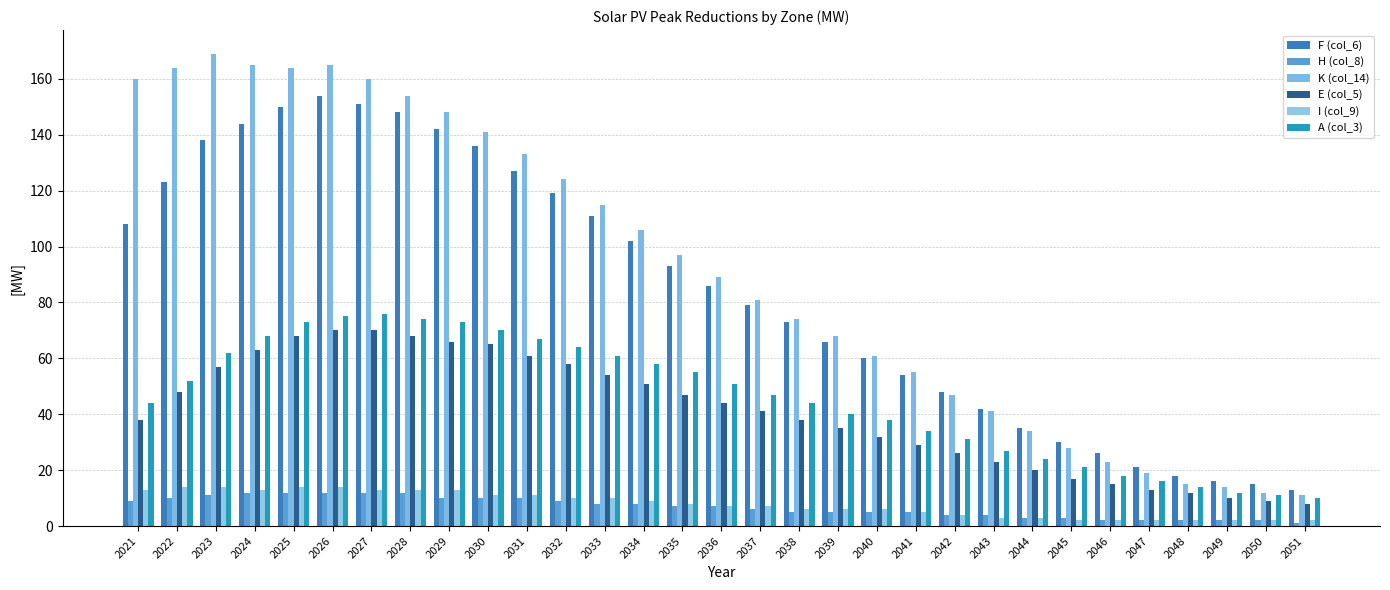

What is the difference between the maximum and second lowest values in the F (col_6) series?

139